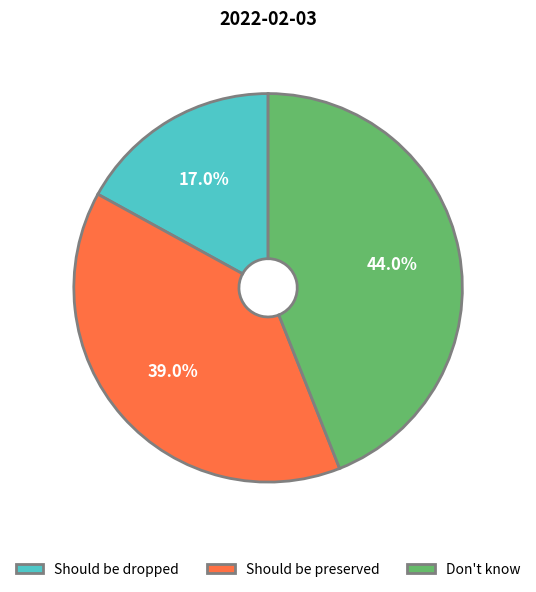

Does any single category account for the majority?

No